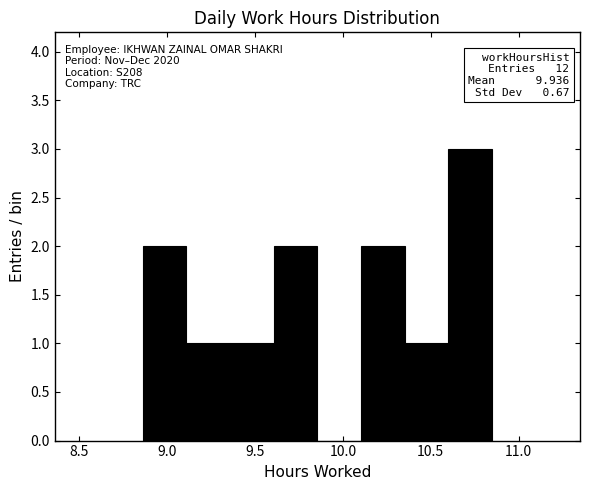

Which range on the x-axis has the tallest bar?

10.60 to 10.85